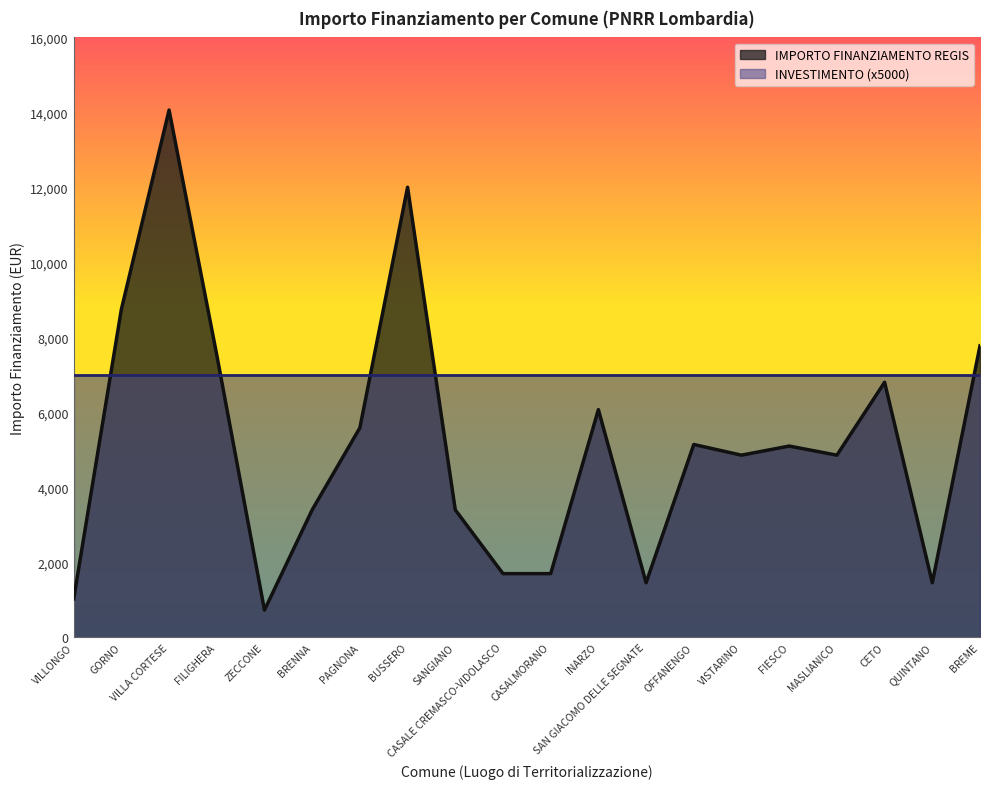

What is the ratio of the value at SAN GIACOMO DELLE SEGNATE to the value at FIESCO?

0.3